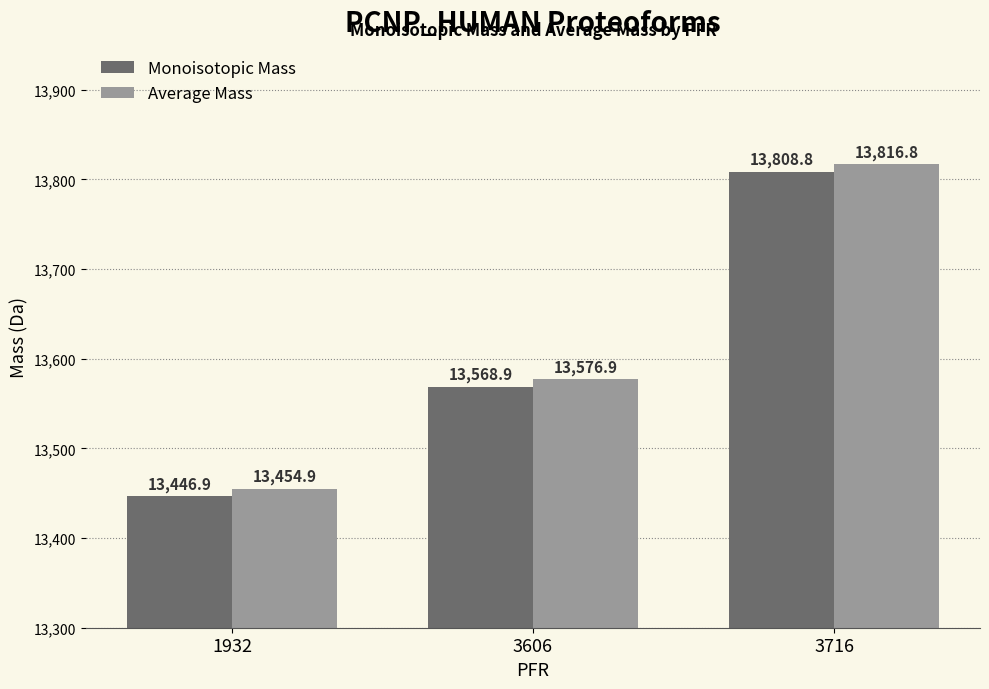

Rank the categories by Average Mass value from highest to lowest.

3716, 3606, 1932